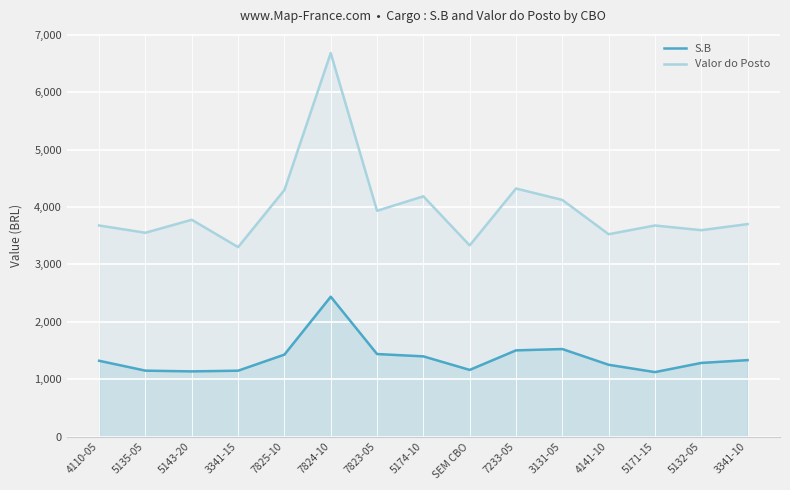

In S.B, how many points are higher than both neighbors (excluding endpoints)?

2